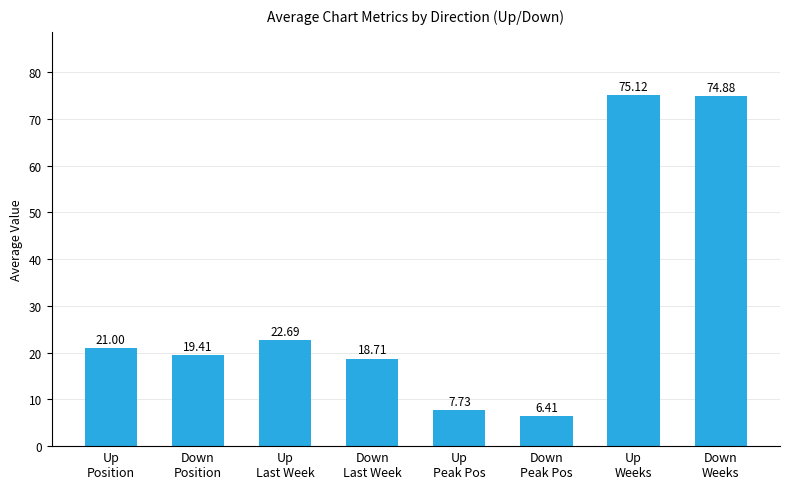

Approximately how many times larger is the value at Up
Position compared to Down
Weeks?

0.3